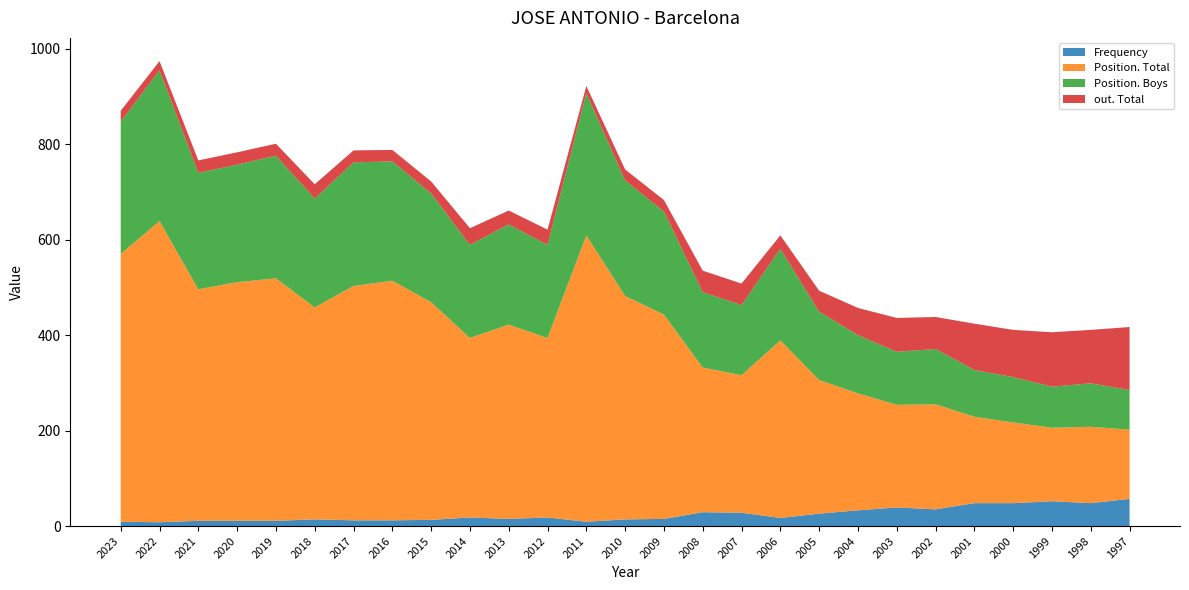

Reading left to right, what are all the values shown in this chart?

Frequency: 2023=9	2022=8	2021=11	2020=11	2019=11	2018=14	2017=12	2016=12	2015=13	2014=18	2013=15	2012=18	2011=9	2010=14	2009=15	2008=29	2007=28	2006=17	2005=26	2004=33	2003=39	2002=35	2001=48	2000=48	1999=52	1998=48	1997=57
Position. Total: 2023=561	2022=631	2021=485	2020=500	2019=508	2018=444	2017=491	2016=502	2015=456	2014=376	2013=407	2012=376	2011=600	2010=468	2009=428	2008=303	2007=288	2006=372	2005=280	2004=245	2003=215	2002=220	2001=181	2000=169	1999=154	1998=160	1997=145
Position. Boys: 2023=277	2022=316	2021=244	2020=246	2019=257	2018=228	2017=259	2016=250	2015=228	2014=195	2013=210	2012=195	2011=298	2010=242	2009=216	2008=158	2007=147	2006=192	2005=143	2004=122	2003=111	2002=116	2001=98	2000=95	1999=86	1998=91	1997=83
out. Total: 2023=23	2022=19	2021=26	2020=26	2019=25	2018=30	2017=25	2016=24	2015=25	2014=35	2013=29	2012=32	2011=15	2010=23	2009=24	2008=45	2007=45	2006=28	2005=44	2004=57	2003=71	2002=67	2001=97	2000=99	1999=114	1998=112	1997=132